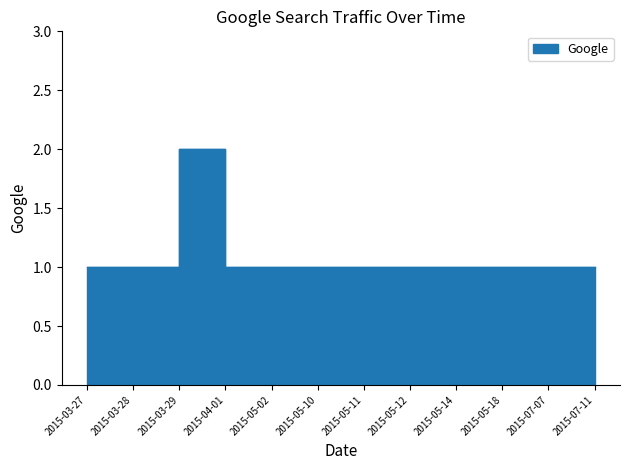

At which category does the data reach its first local peak?

2015-03-29